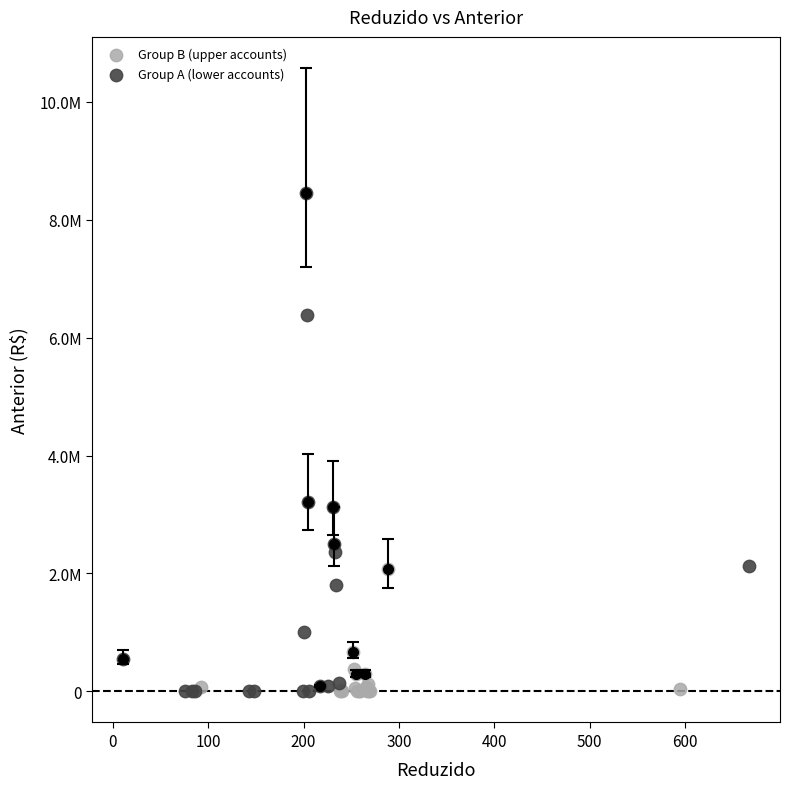

What are all the series names shown in the legend?

Group B (upper accounts), Group A (lower accounts)